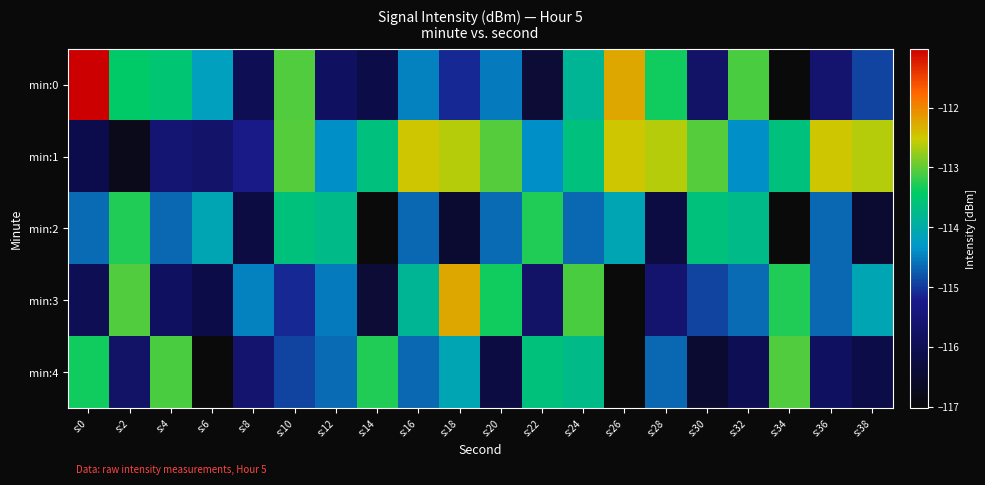

At how many categories does at least one series exceed -114?

18